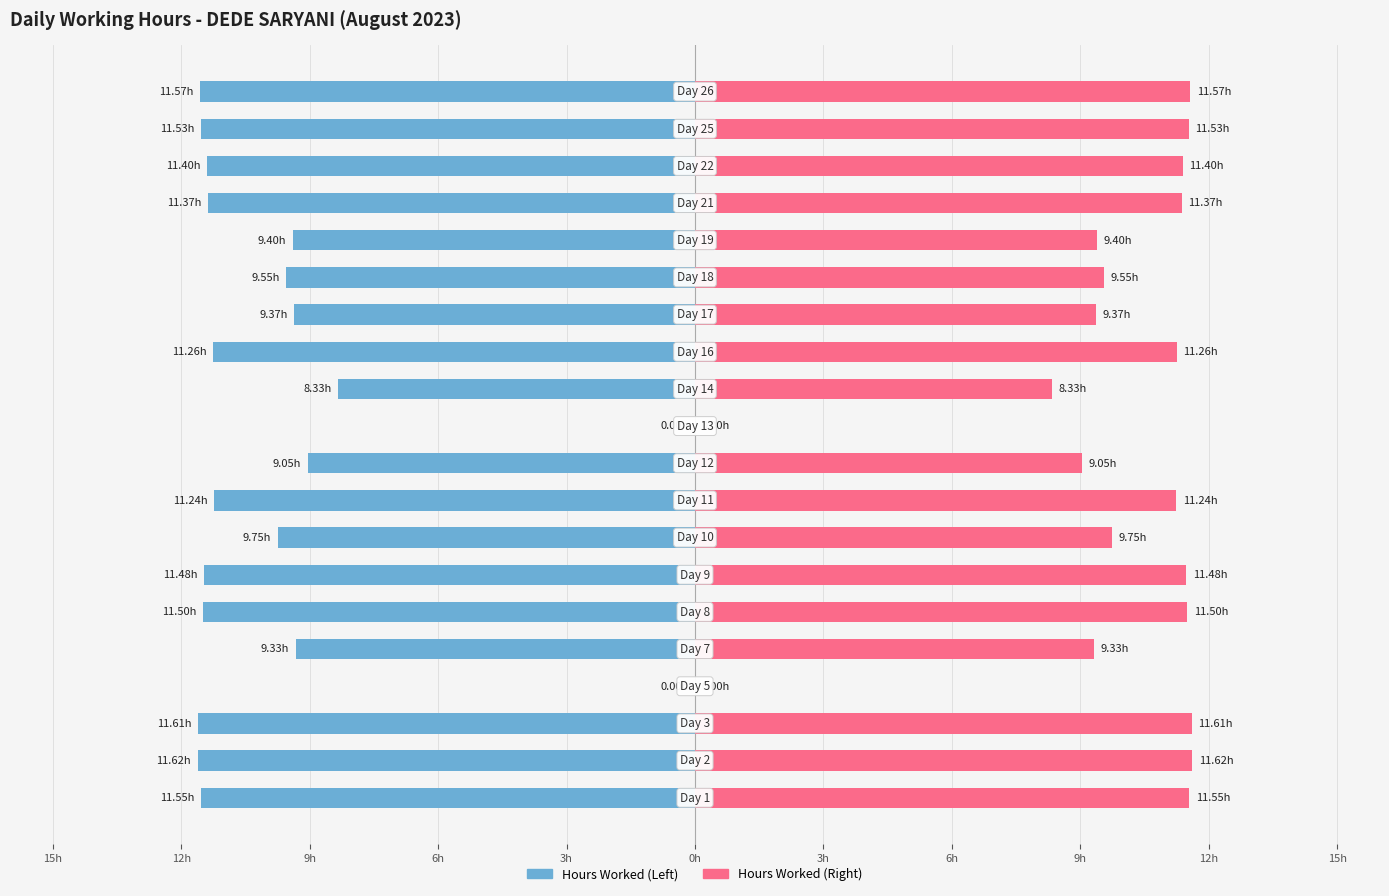

What value does the Hours Worked (Left) series have at 19?

-11.6